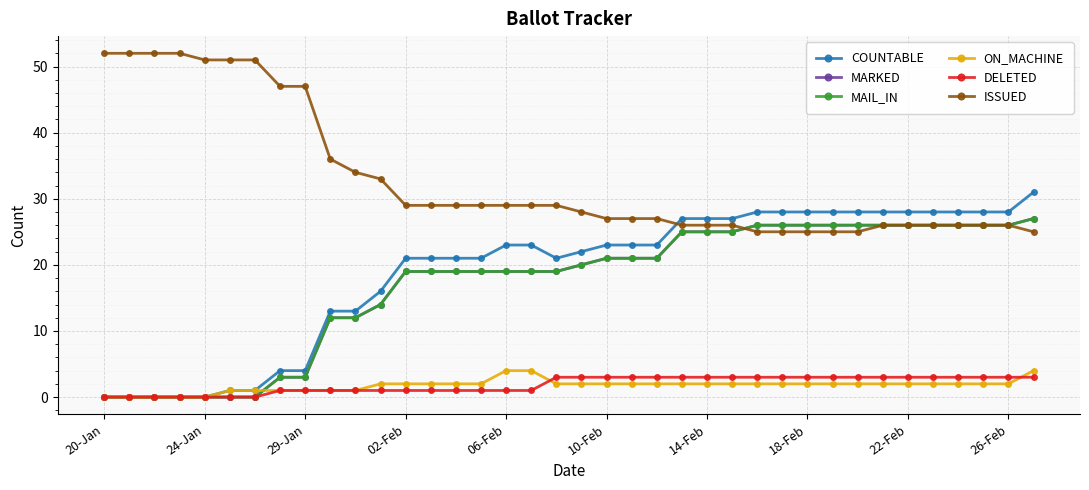

Does the chart have visible grid lines?

Yes